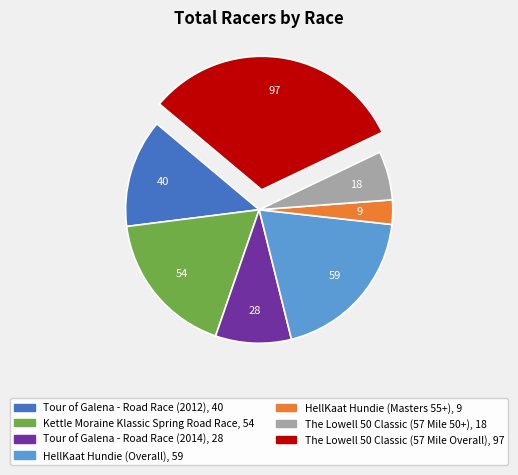

Between HellKaat Hundie (Masters 55+) and Tour of Galena - Road Race (2012), which is larger?

Tour of Galena - Road Race (2012)